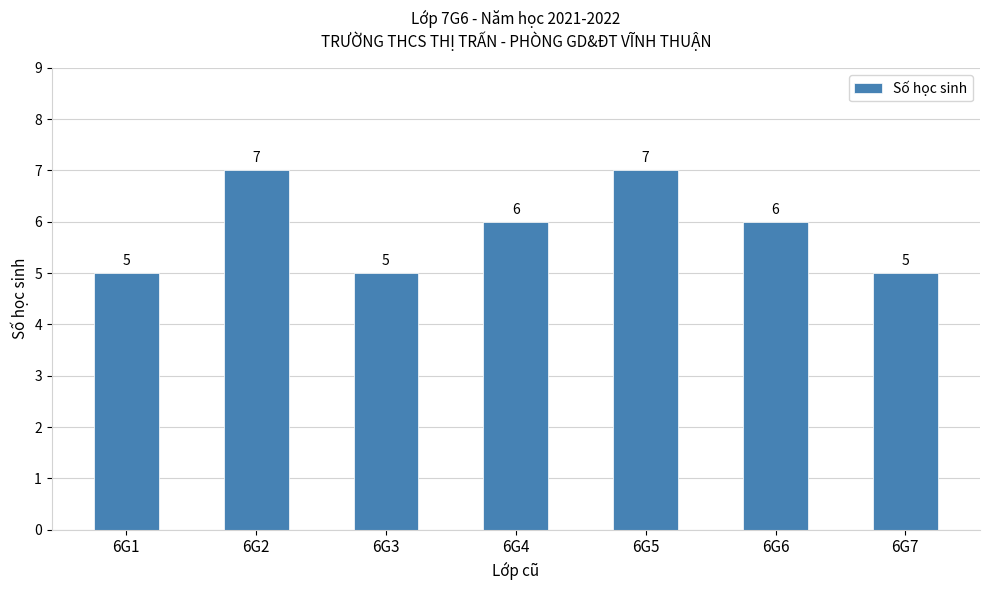

What is the value of the 4th bar from the left?

6